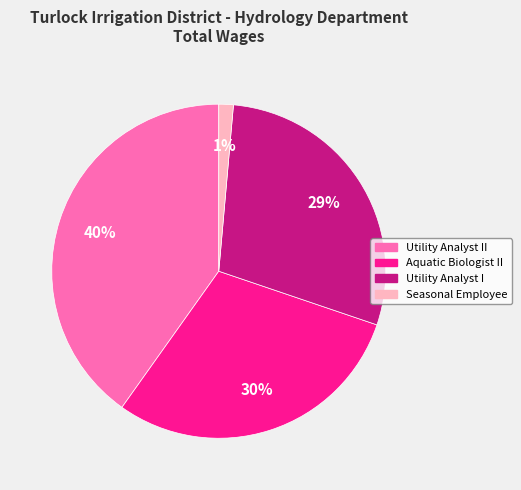

Does any single category account for the majority?

No